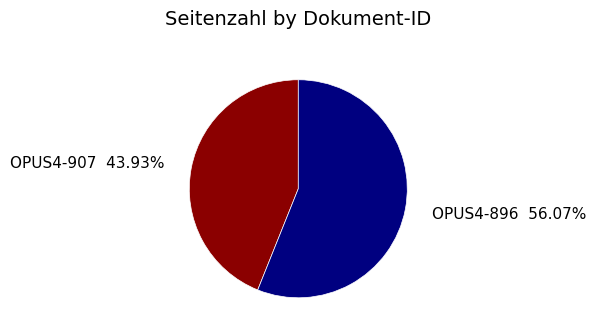

To the nearest percent, what is the difference between the OPUS4-907 and OPUS4-896 slice percentages?

12%